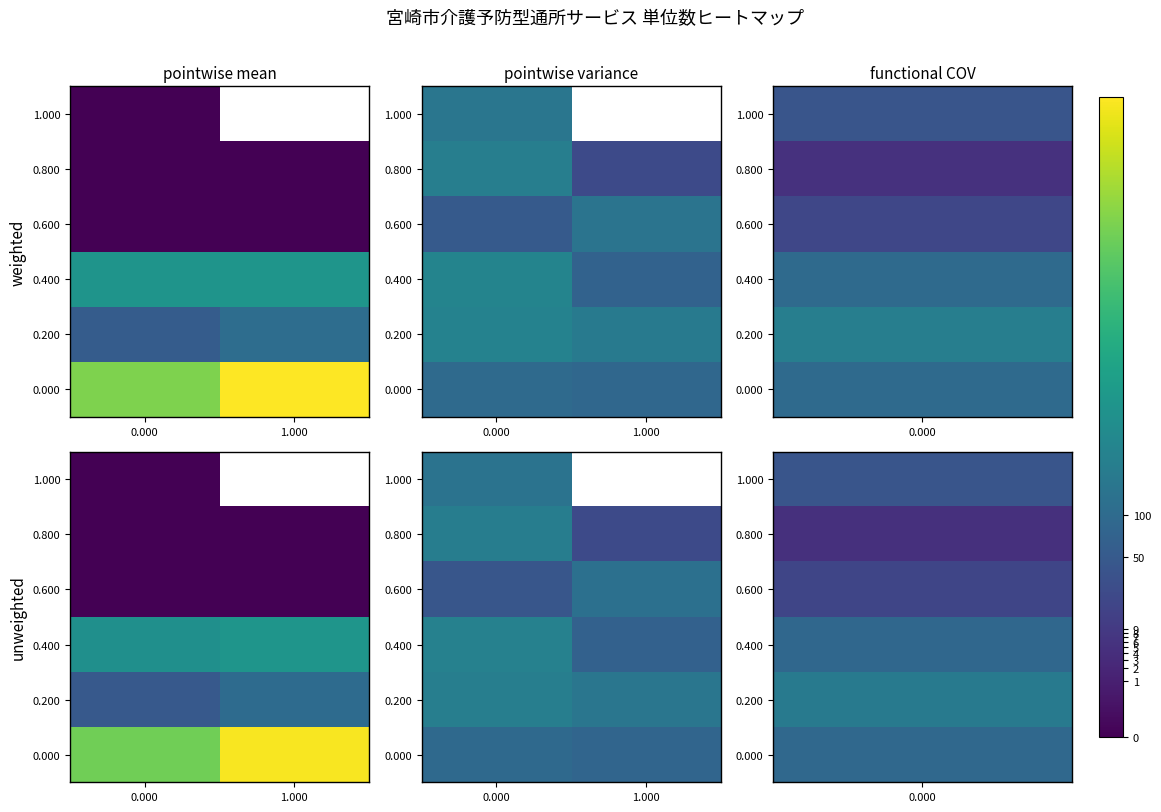

What is the difference between the highest and lowest values at 1.000?

129.6